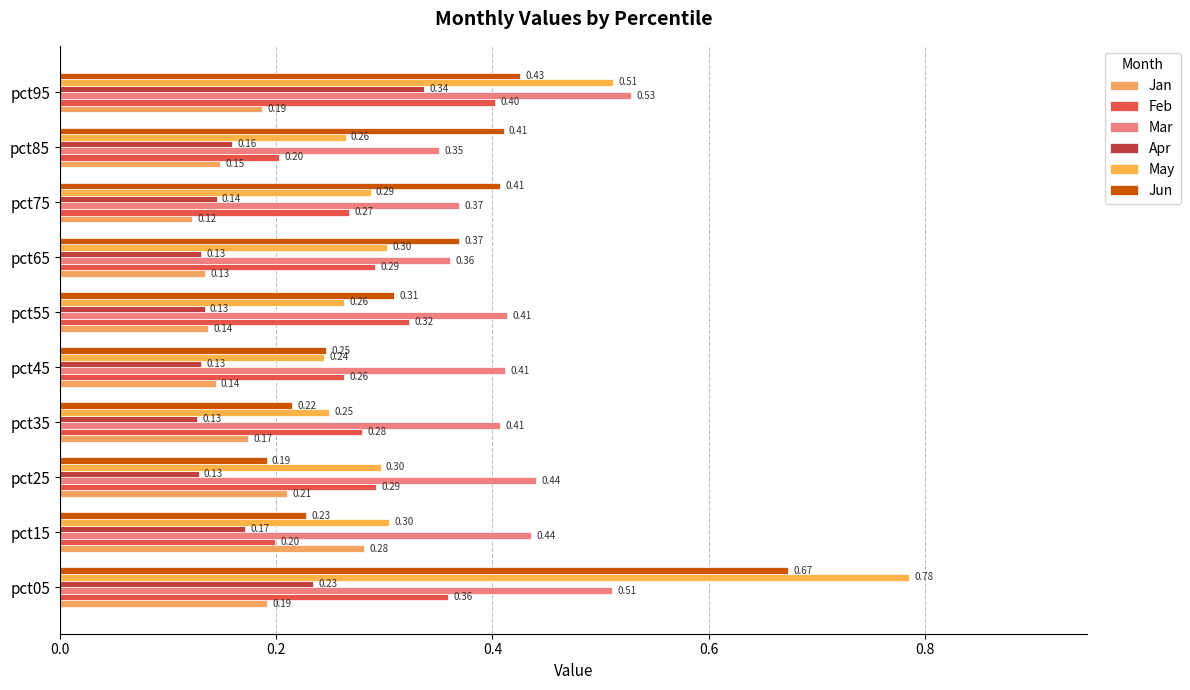

Count the number of categories in the chart.

10